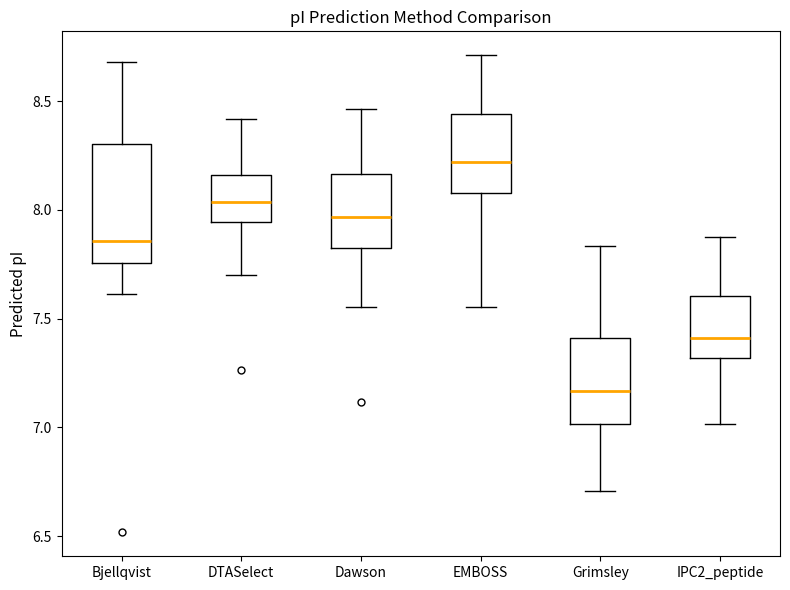

Which box has the highest median line?

EMBOSS